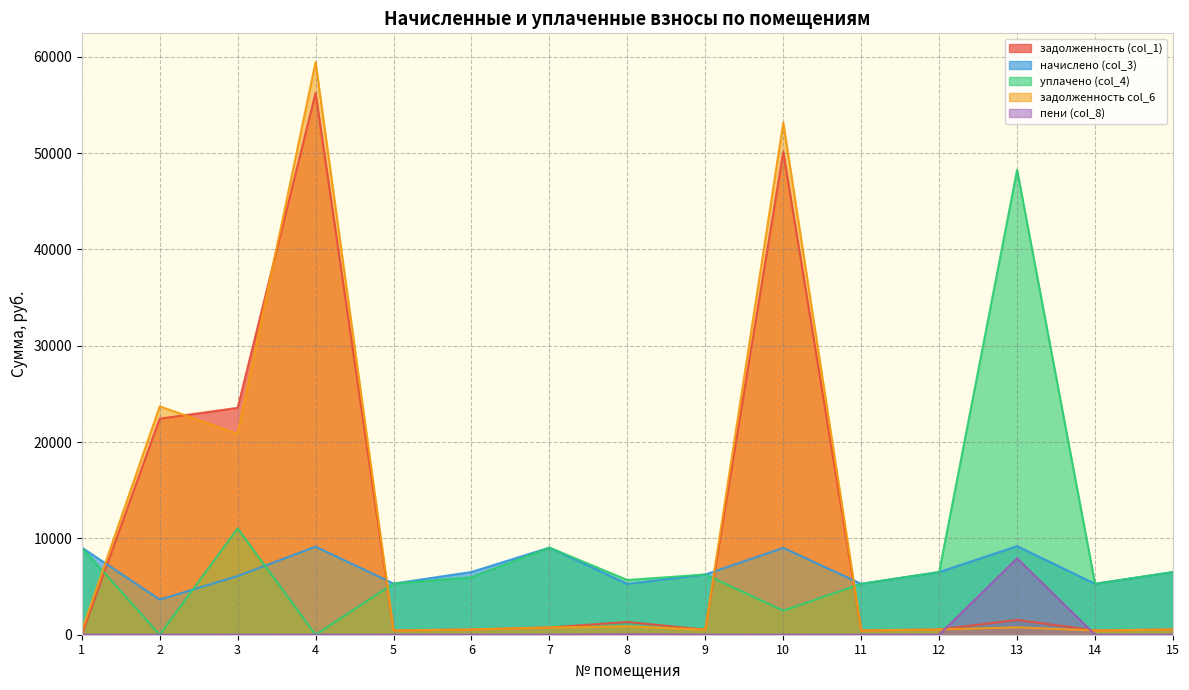

Rank the series at 15 from lowest to highest value.

пени (col_8), задолженность col_6, задолженность (col_1), начислено (col_3), уплачено (col_4)